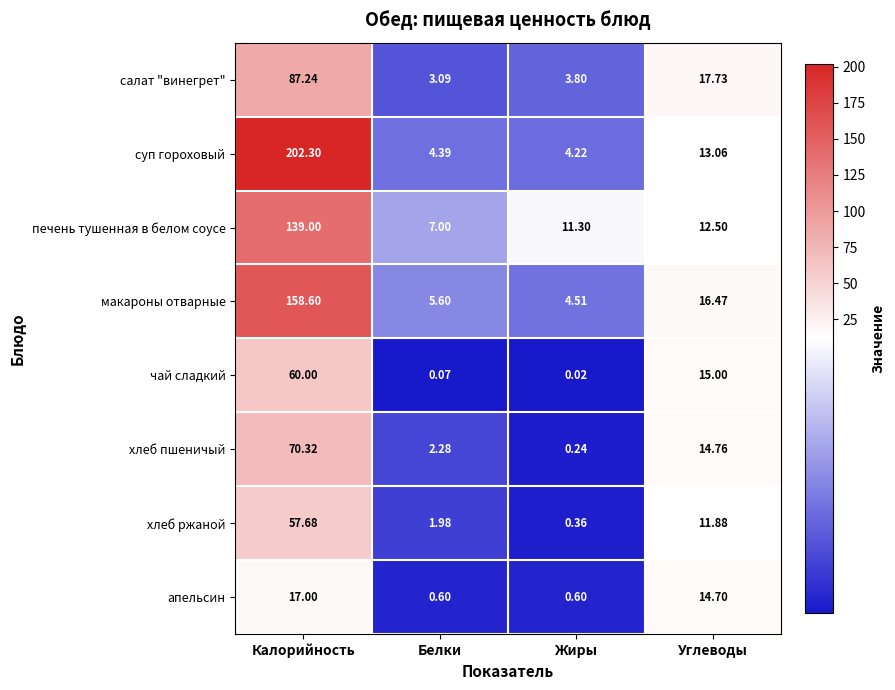

Which series has the largest total across all categories?

суп гороховый